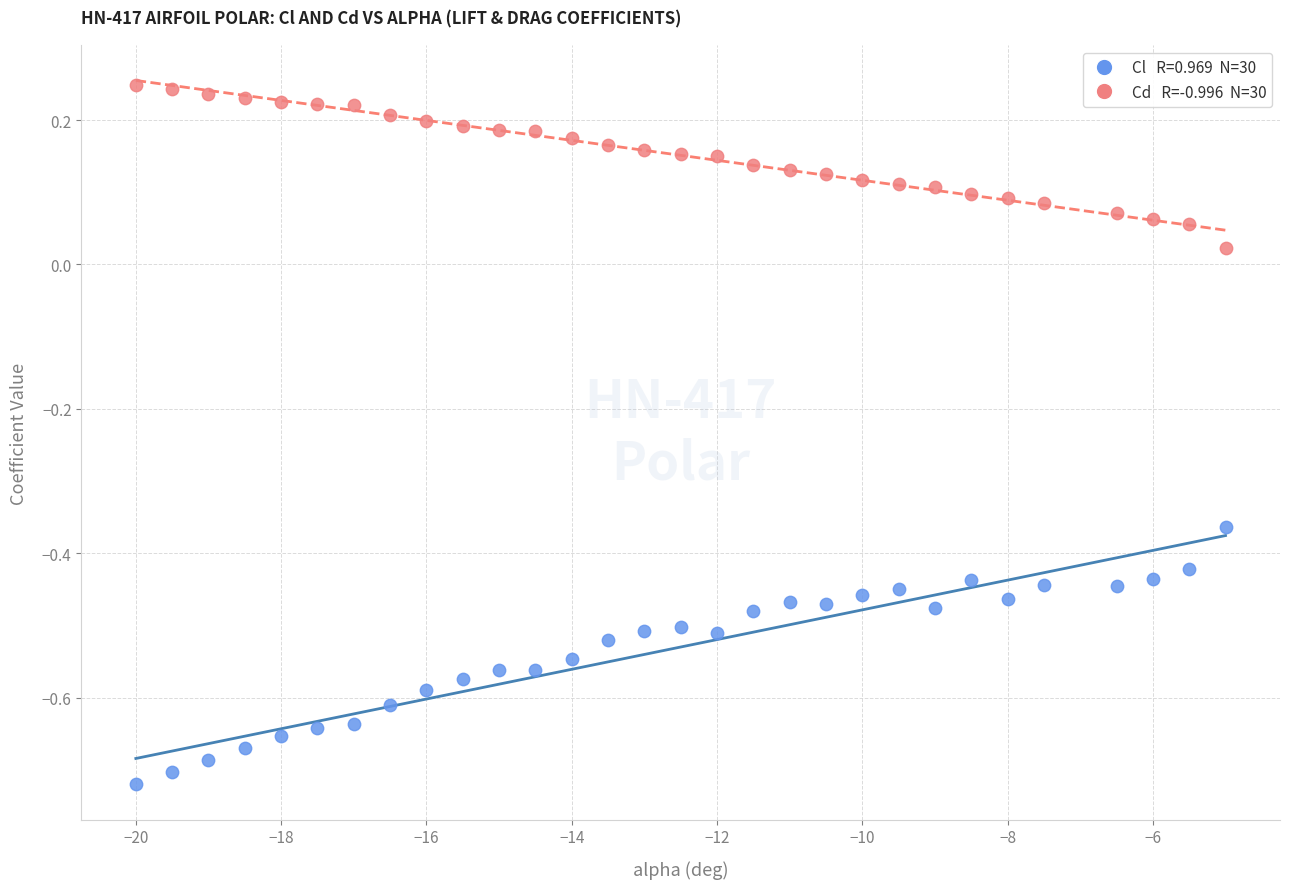

Across all data points, what is the range of Y values (max minus min)?

1.0